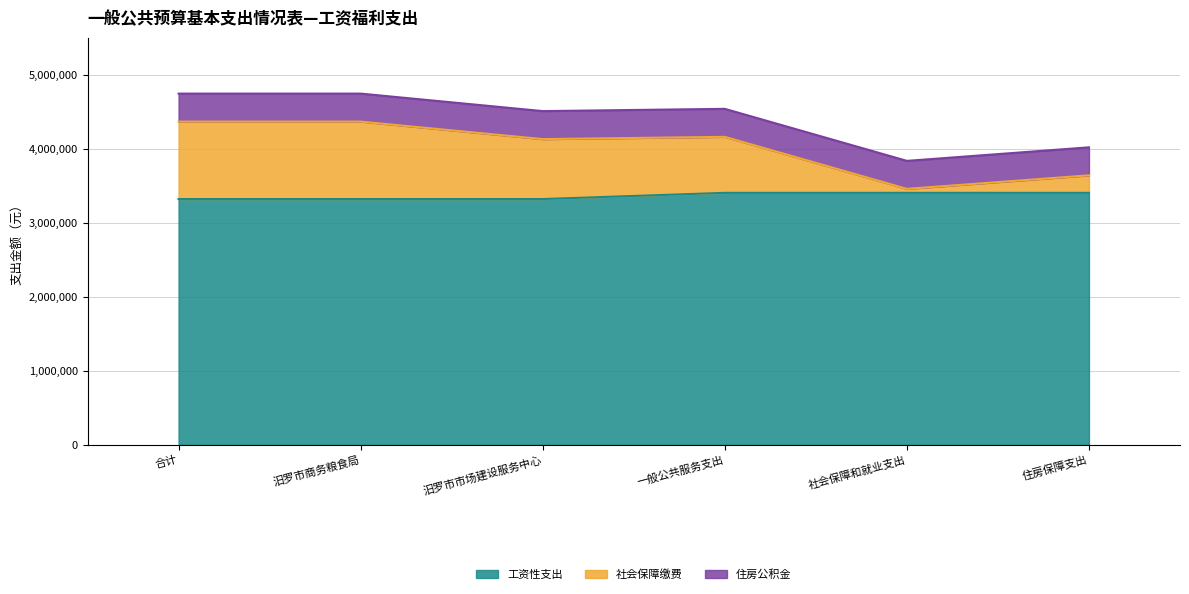

True or false: 工资性支出 and 社会保障缴费 cross at least once.

False